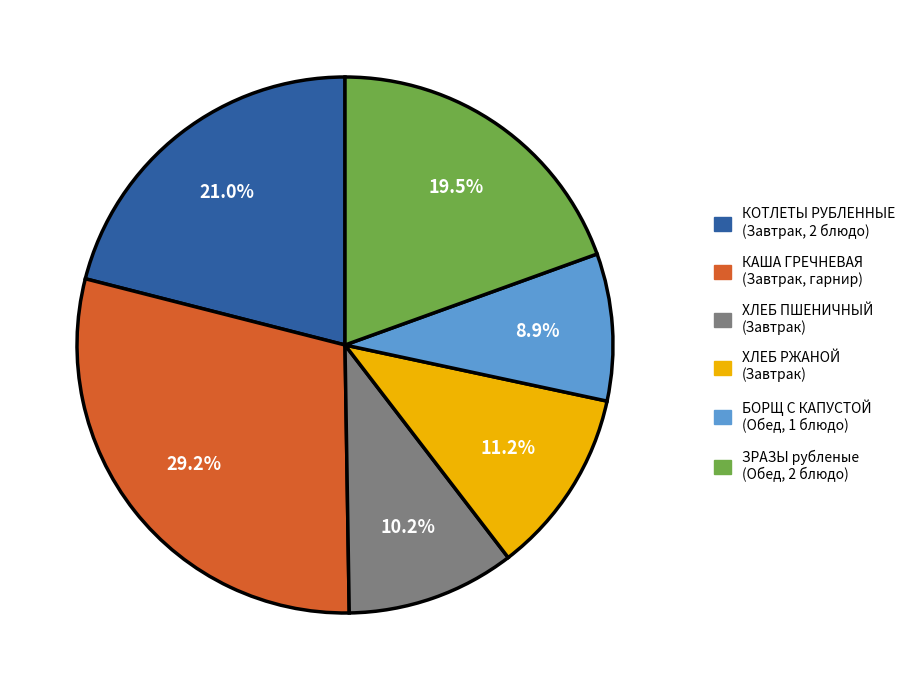

Is there a majority slice in this chart?

No